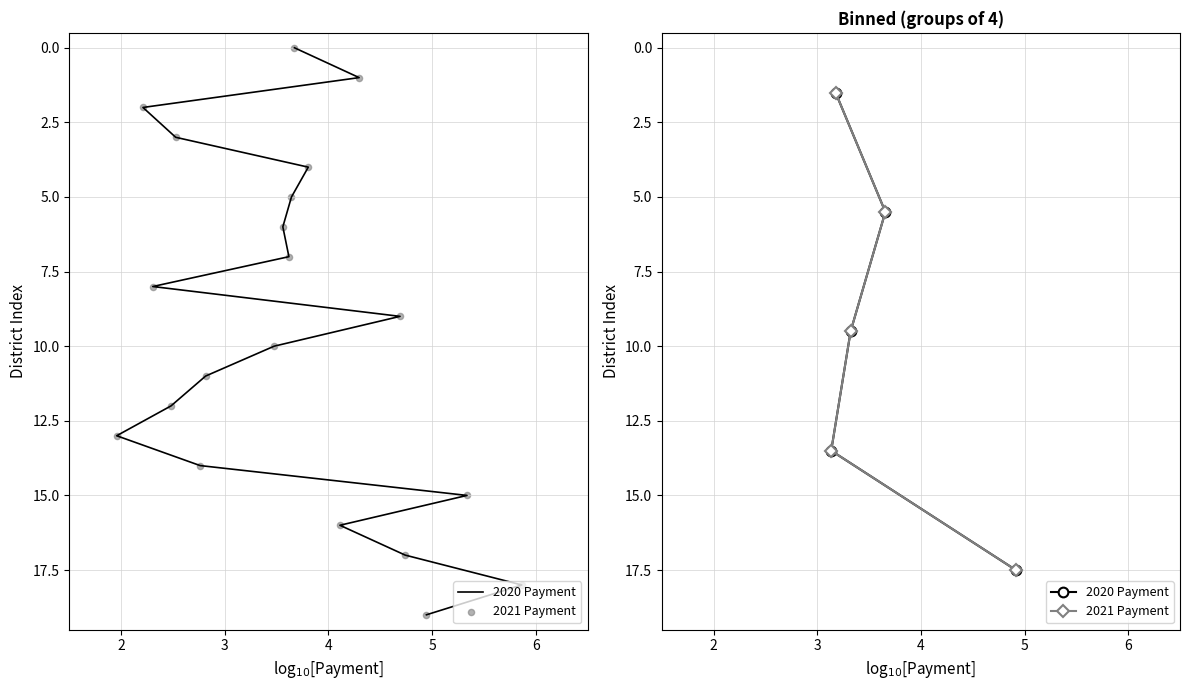

Which series contains the lowest Y value?

2020 Payment